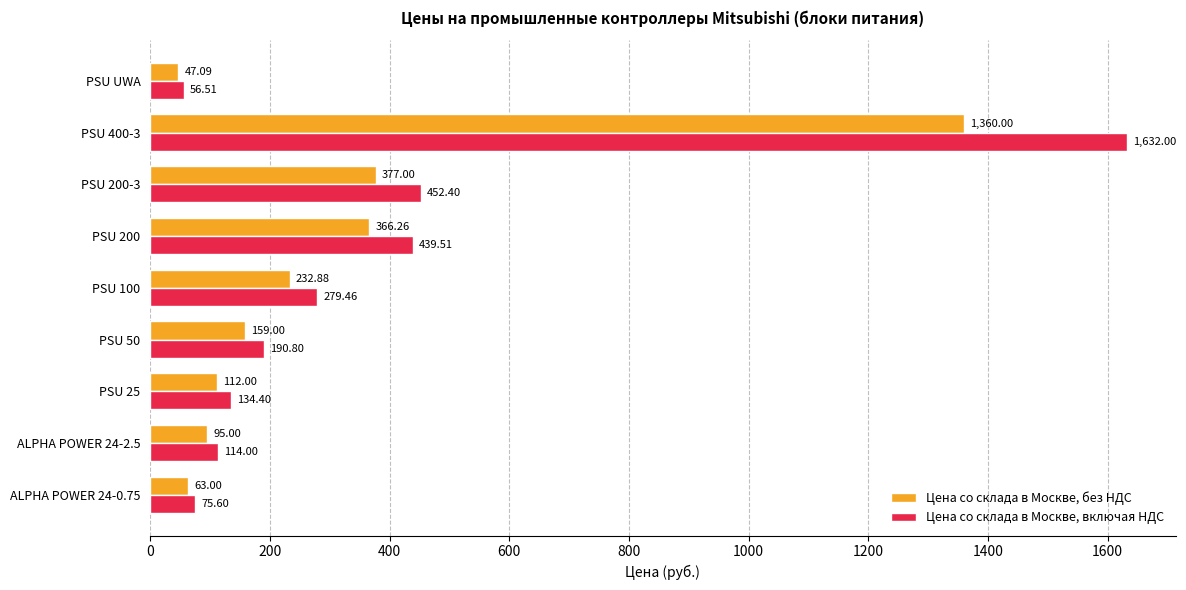

List the series in order of their peak value, lowest first.

Цена со склада в Москве, без НДС, Цена со склада в Москве, включая НДС